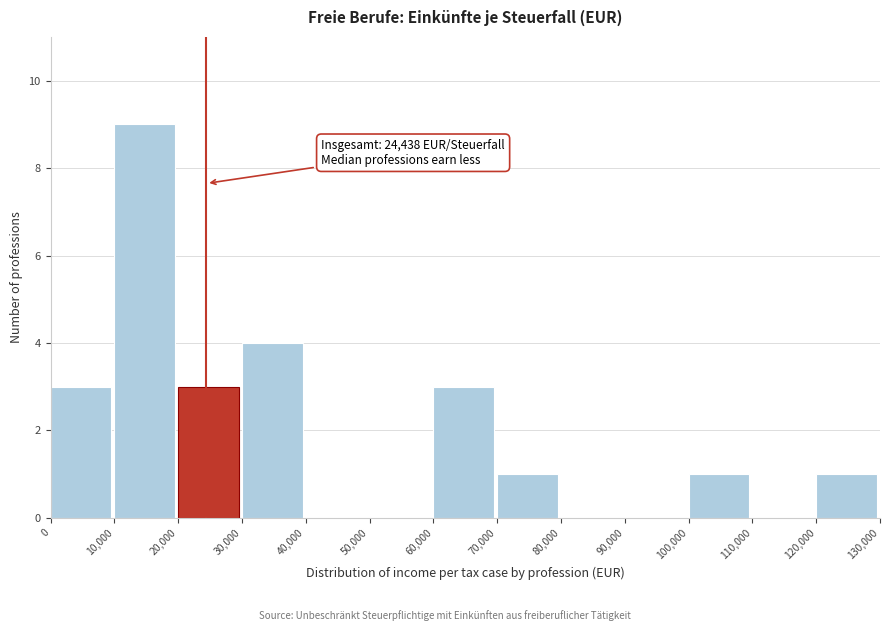

Which range on the x-axis has the tallest bar?

10,000 to 20,000